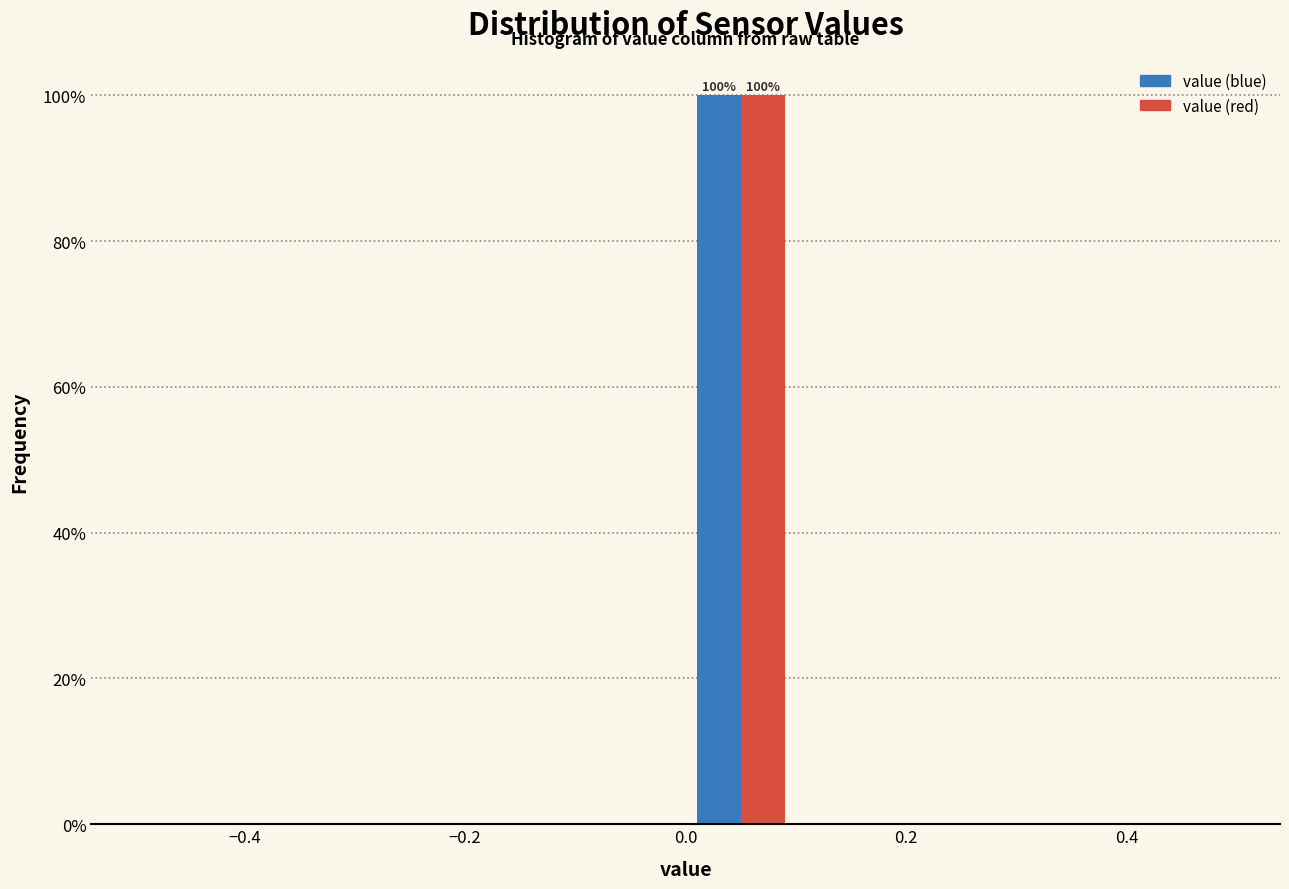

In the value (red) series, which range on the x-axis has the tallest bar?

0.0 to 0.1